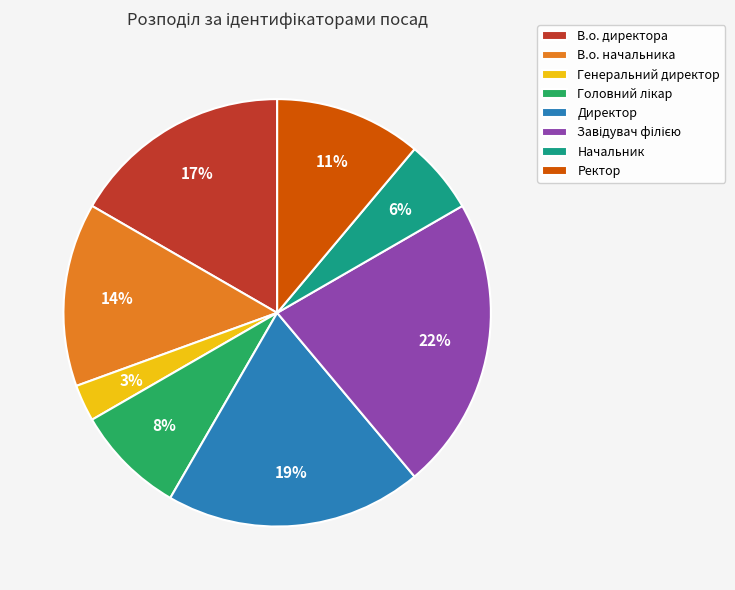

To the nearest percent, what is the difference between the largest and smallest slice percentages?

19%